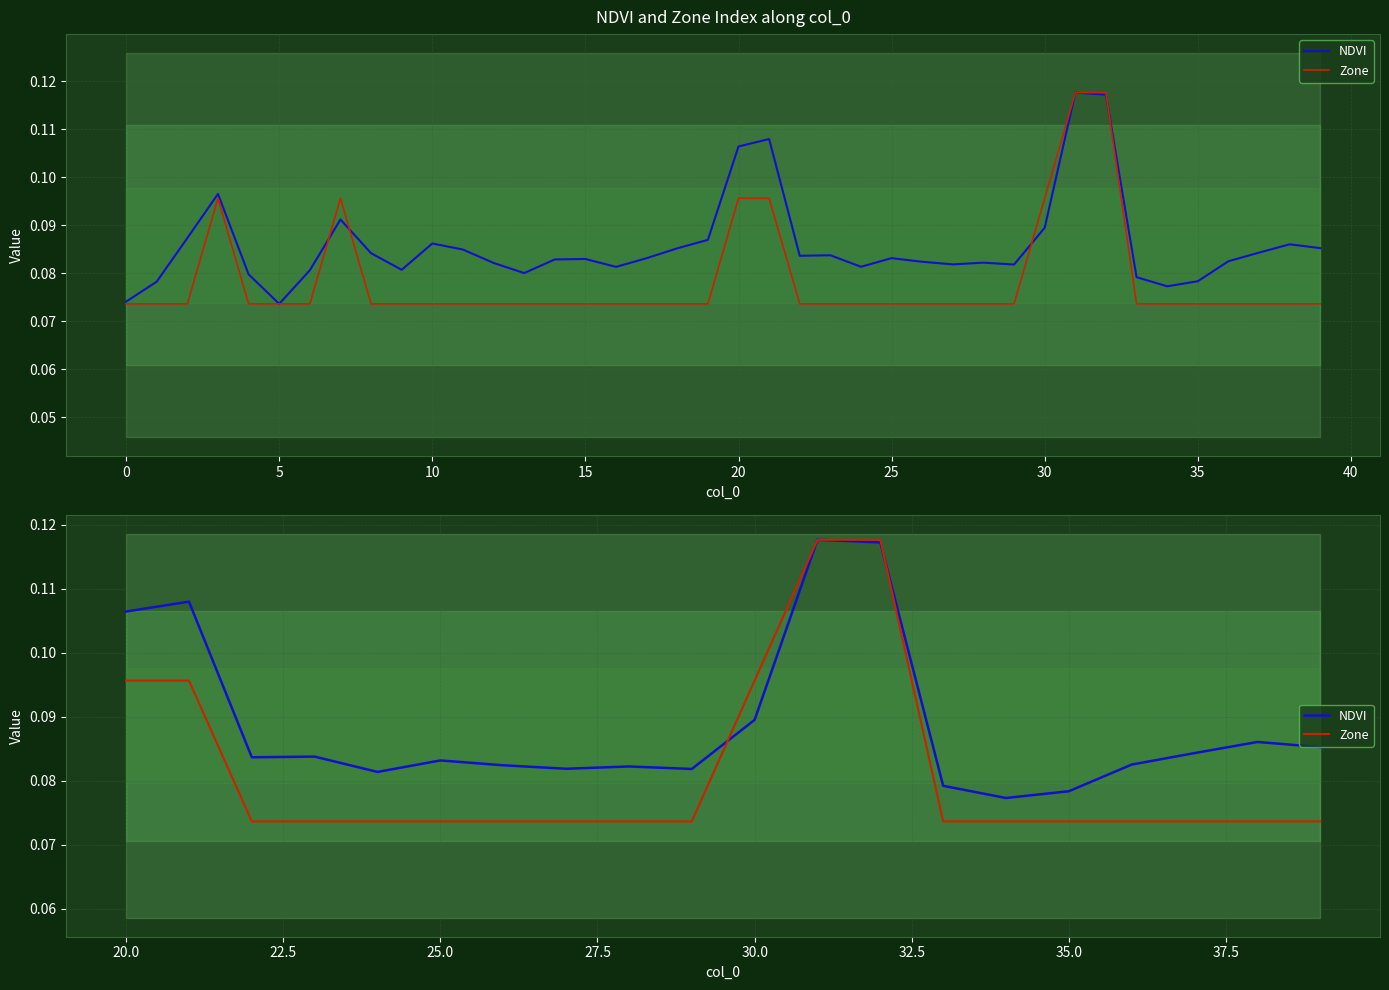

How many lines are shown in the chart?

2